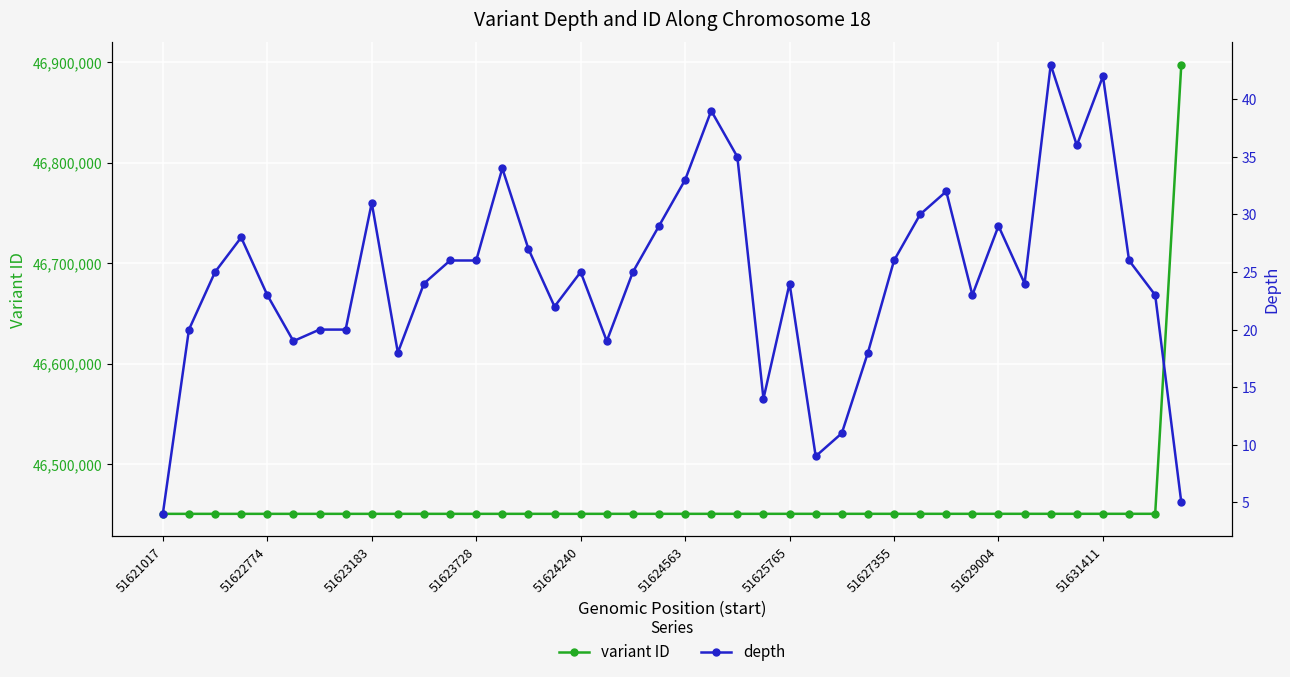

What are all the series names shown in the legend?

variant ID, depth